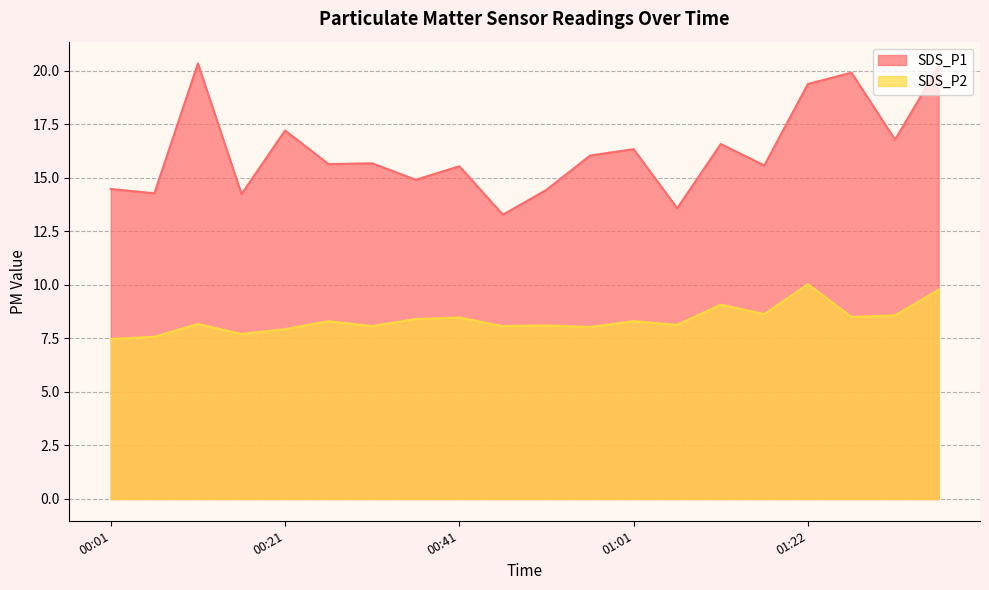

At which label is SDS_P1 closest to 16?

00:56